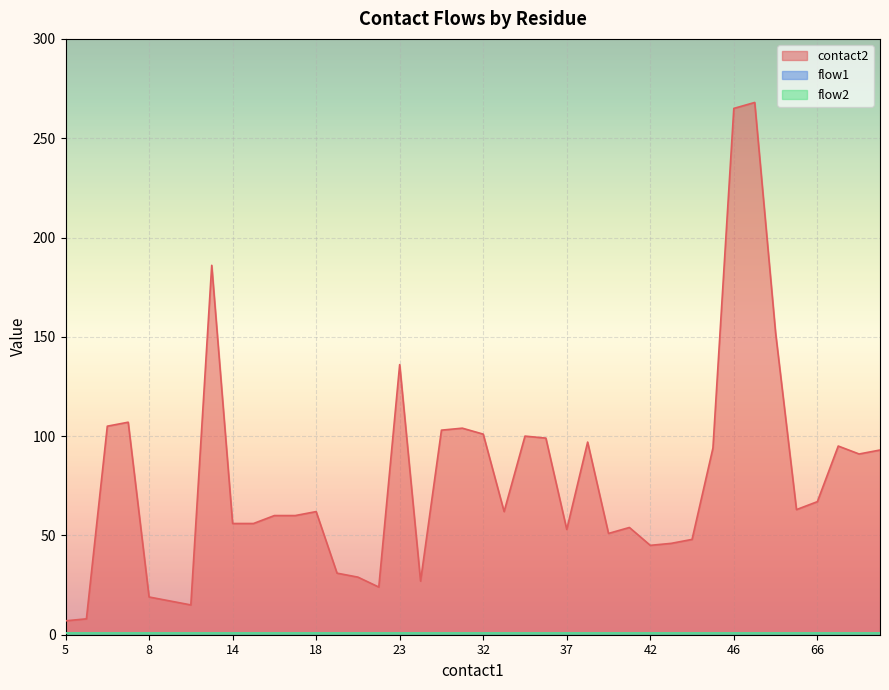

How many distinct data groups are displayed?

3